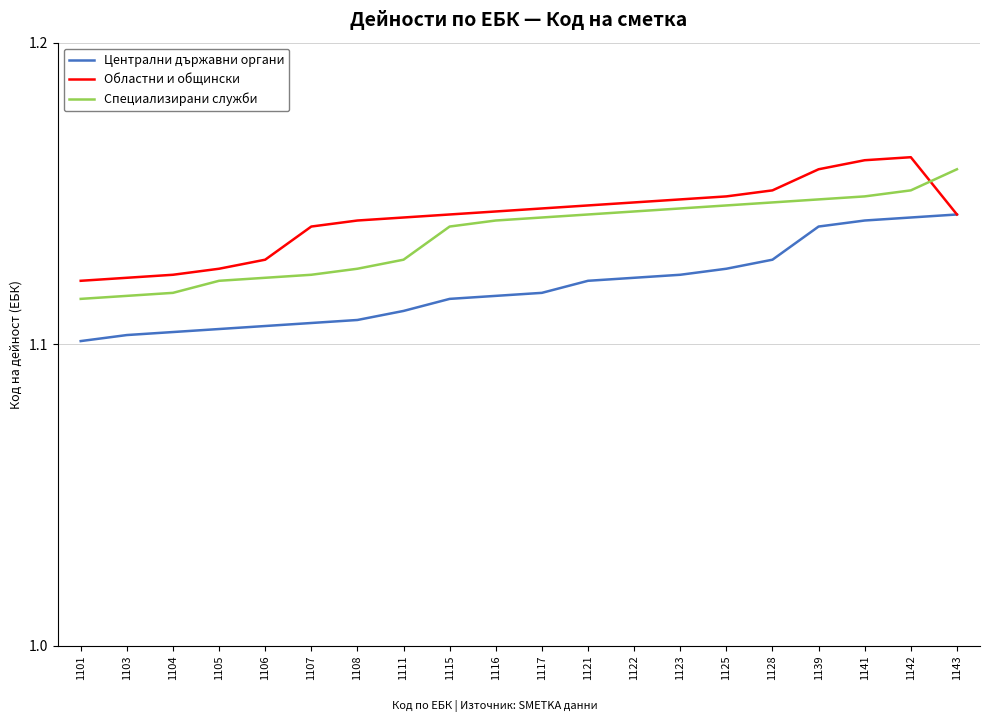

Which series changed the most between 1106 and 1122?

Специализирани служби